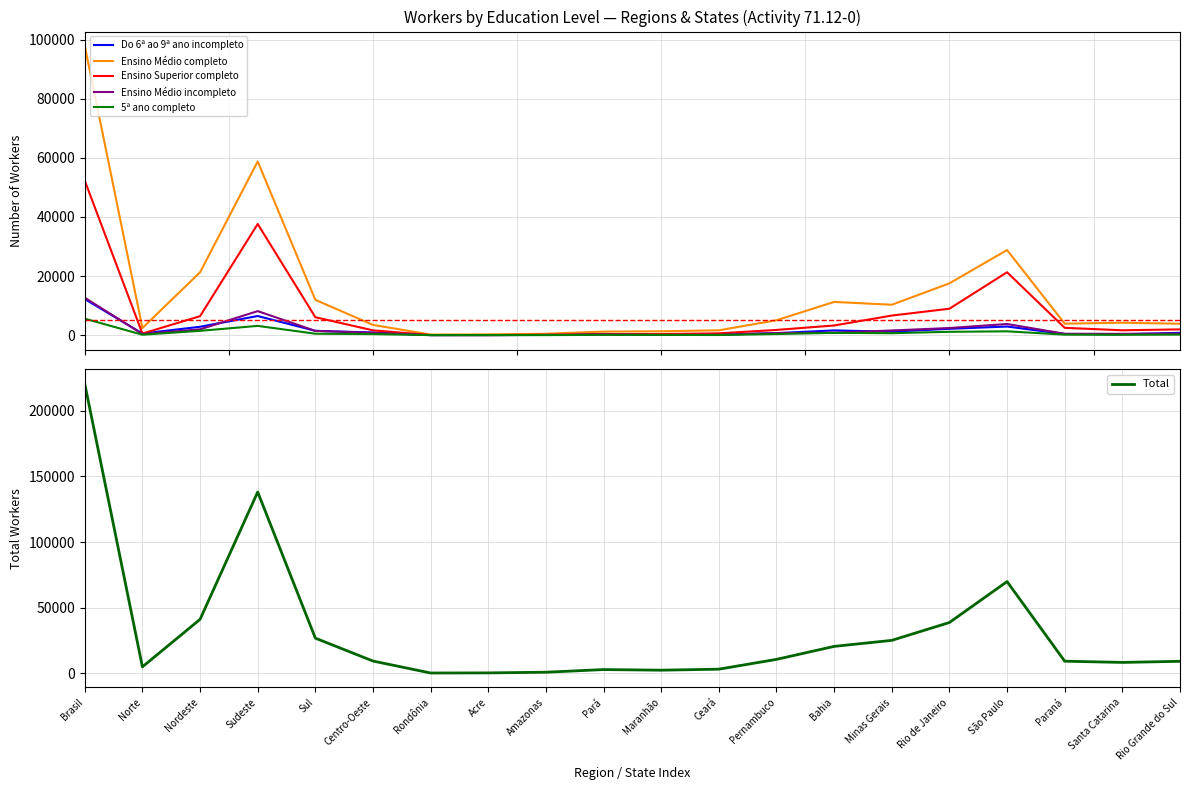

What is the label of the 4th point from the right?

São Paulo